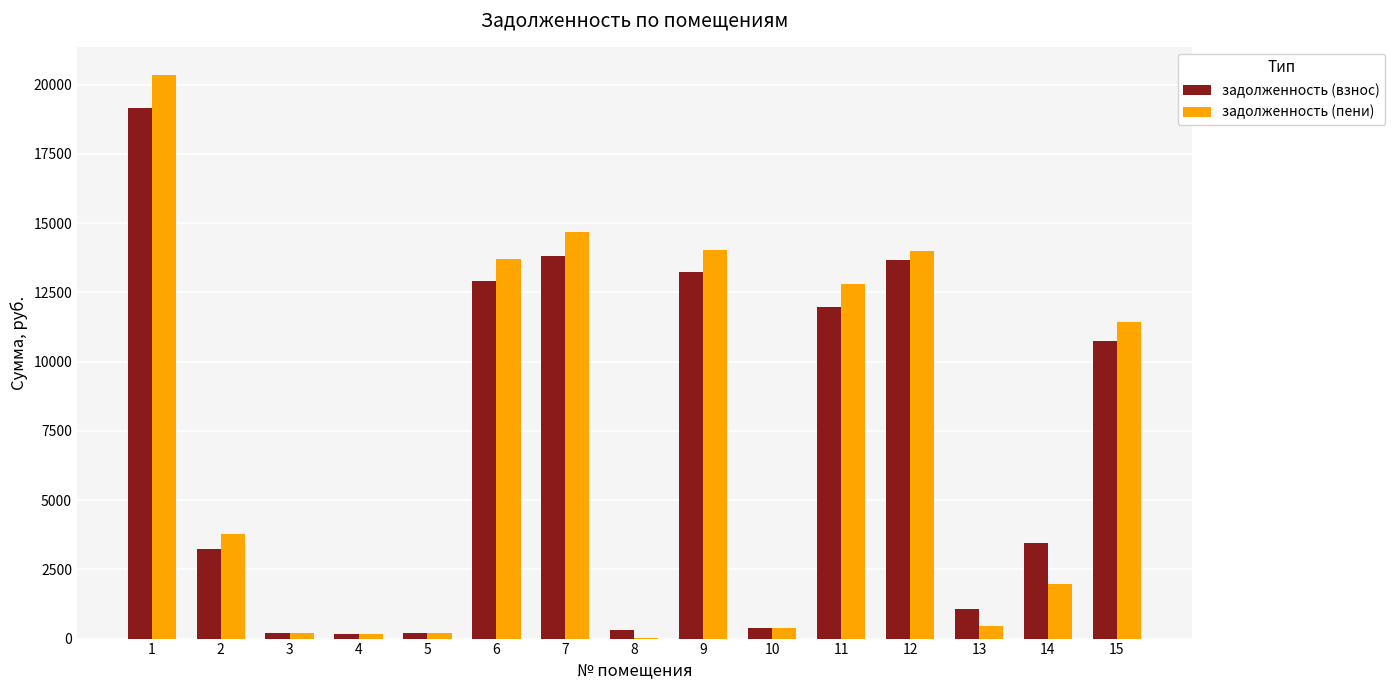

What is the maximum value shown in the chart?

20345.8